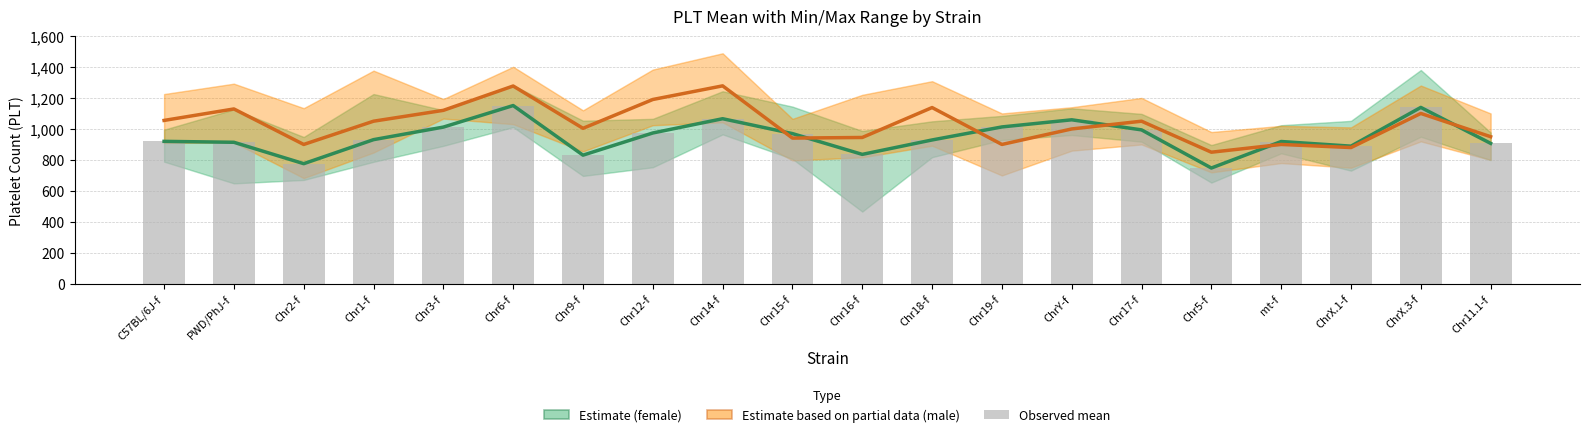

Which series changed the most between PWD/PhJ-f and Chr6-f?

Estimate (female)